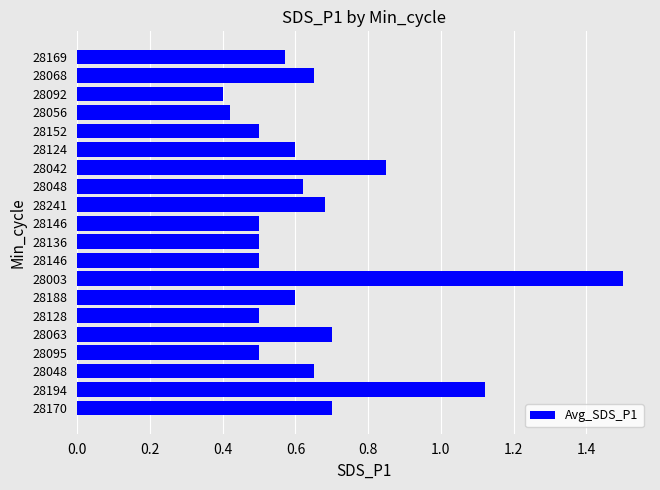

How many series are shown in this chart?

1